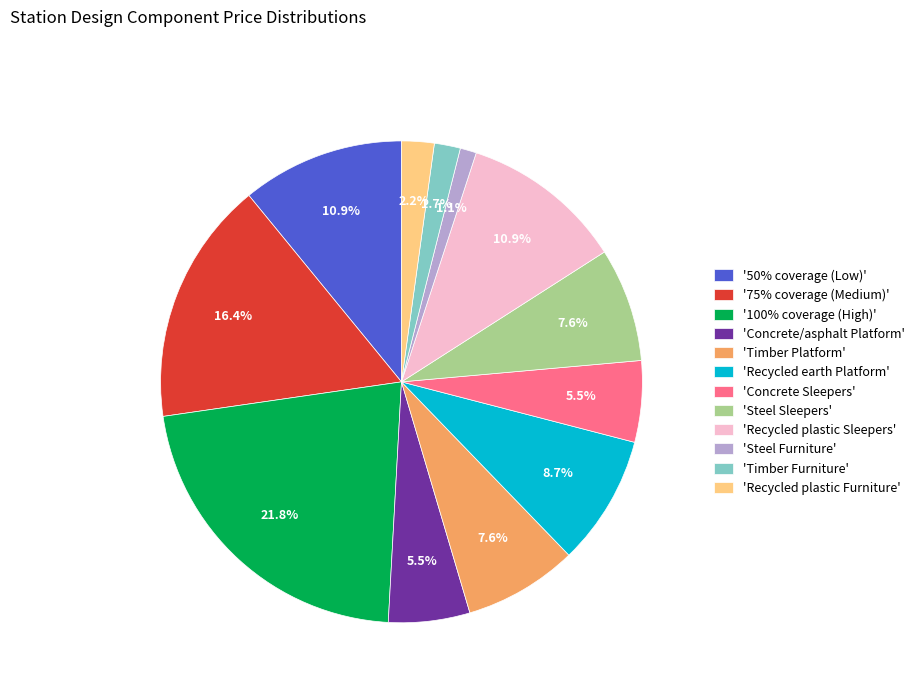

Count the number of slices in the pie.

12